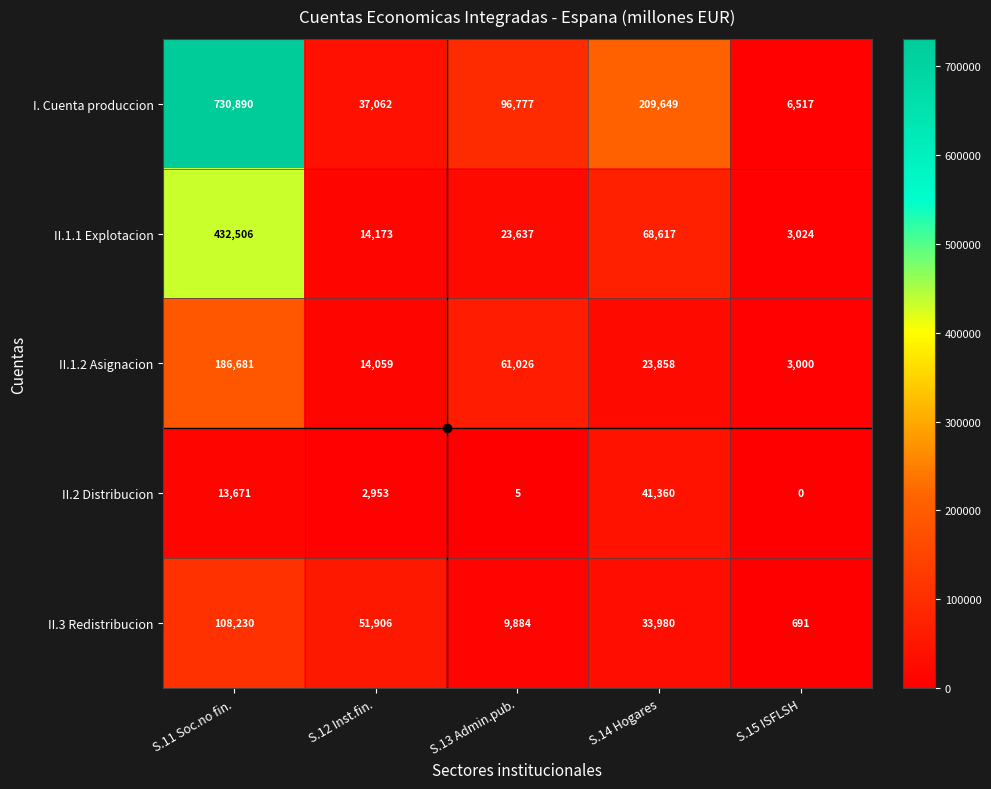

What is the total value across all series at S.14 Hogares?

377464